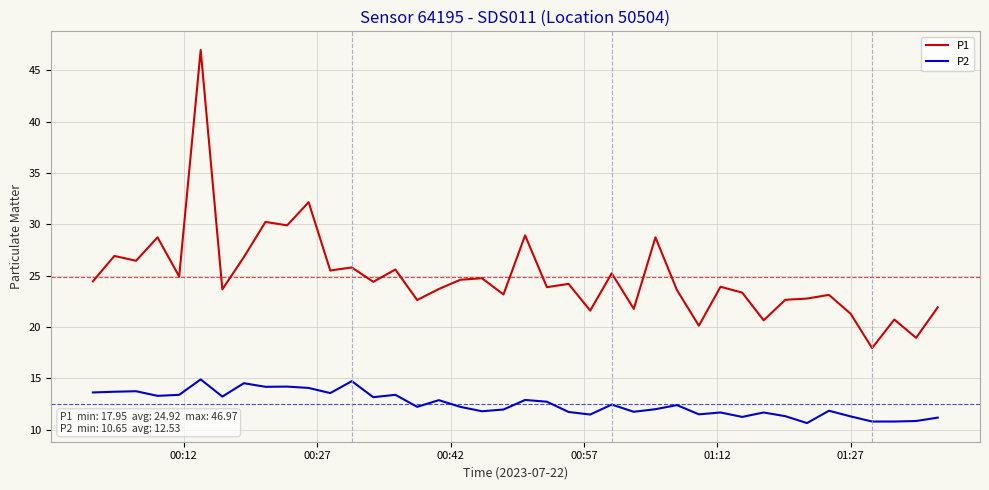

Which series has the widest spread of values?

P1